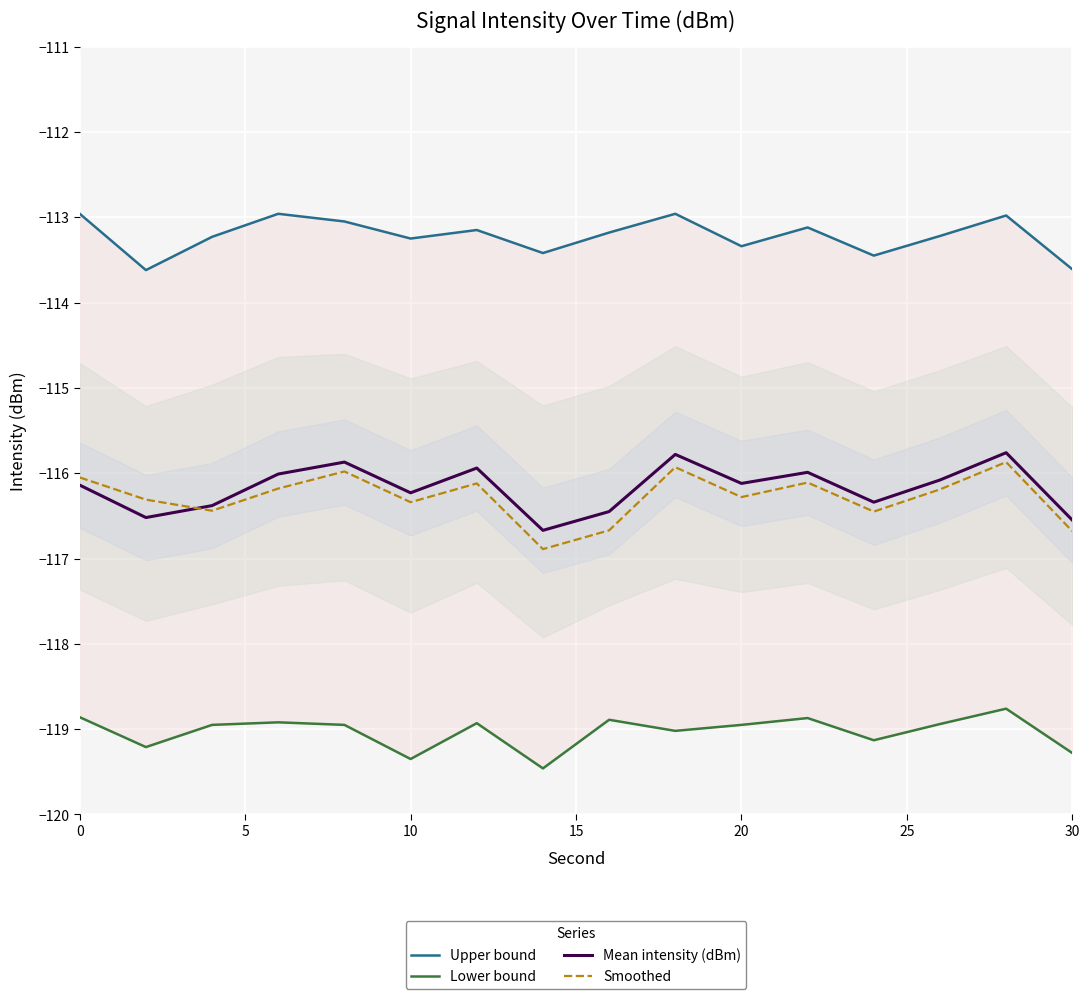

True or false: Smoothed and Lower bound intersect in this chart.

False